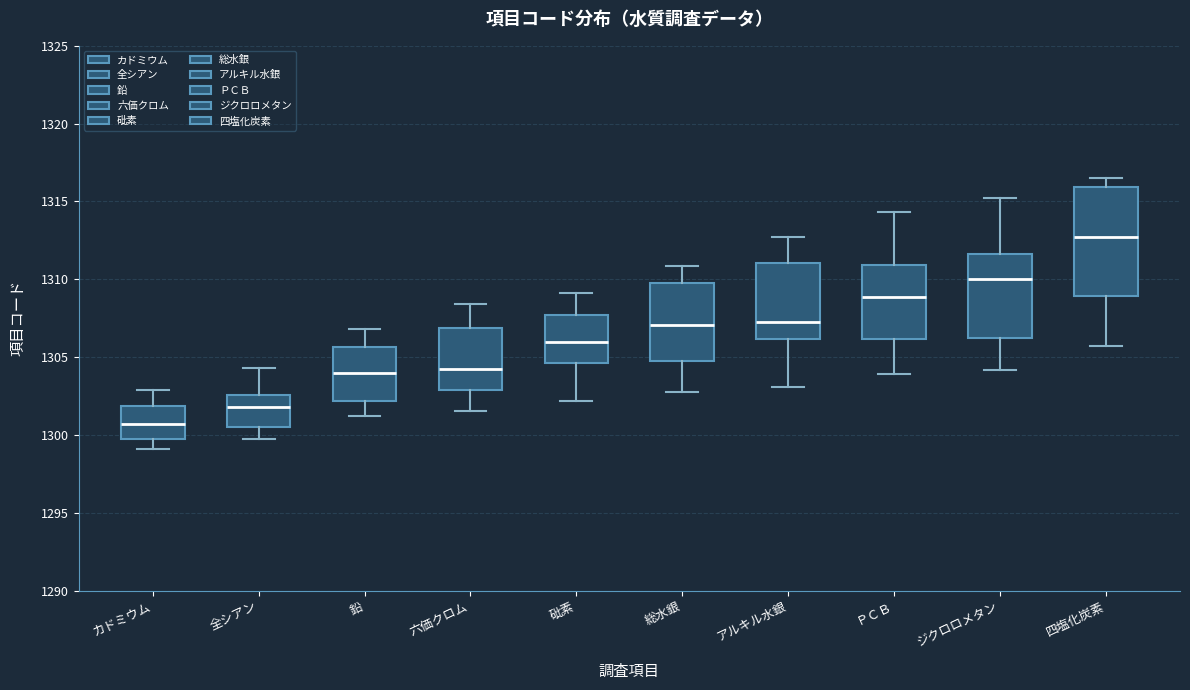

Reading left to right, read every box against the y-axis: the position of its median line, the range the box covers, and the ends of its whiskers. The values are not printed on the chart, so give them approximately, as read against the axis.

カドミウム: median 1300.5, box 1299.5 to 1302.0, whiskers 1299.0 to 1303.0
全シアン: median 1302.0, box 1300.5 to 1302.5, whiskers 1299.5 to 1304.5
鉛: median 1304.0, box 1302.0 to 1305.5, whiskers 1301.0 to 1307.0
六価クロム: median 1304.0, box 1303.0 to 1307.0, whiskers 1301.5 to 1308.5
砒素: median 1306.0, box 1304.5 to 1307.5, whiskers 1302.0 to 1309.0
総水銀: median 1307.0, box 1304.5 to 1309.5, whiskers 1303.0 to 1311.0
アルキル水銀: median 1307.5, box 1306.0 to 1311.0, whiskers 1303.0 to 1312.5
ＰＣＢ: median 1309.0, box 1306.0 to 1311.0, whiskers 1304.0 to 1314.5
ジクロロメタン: median 1310.0, box 1306.0 to 1311.5, whiskers 1304.0 to 1315.0
四塩化炭素: median 1312.5, box 1309.0 to 1316.0, whiskers 1305.5 to 1316.5